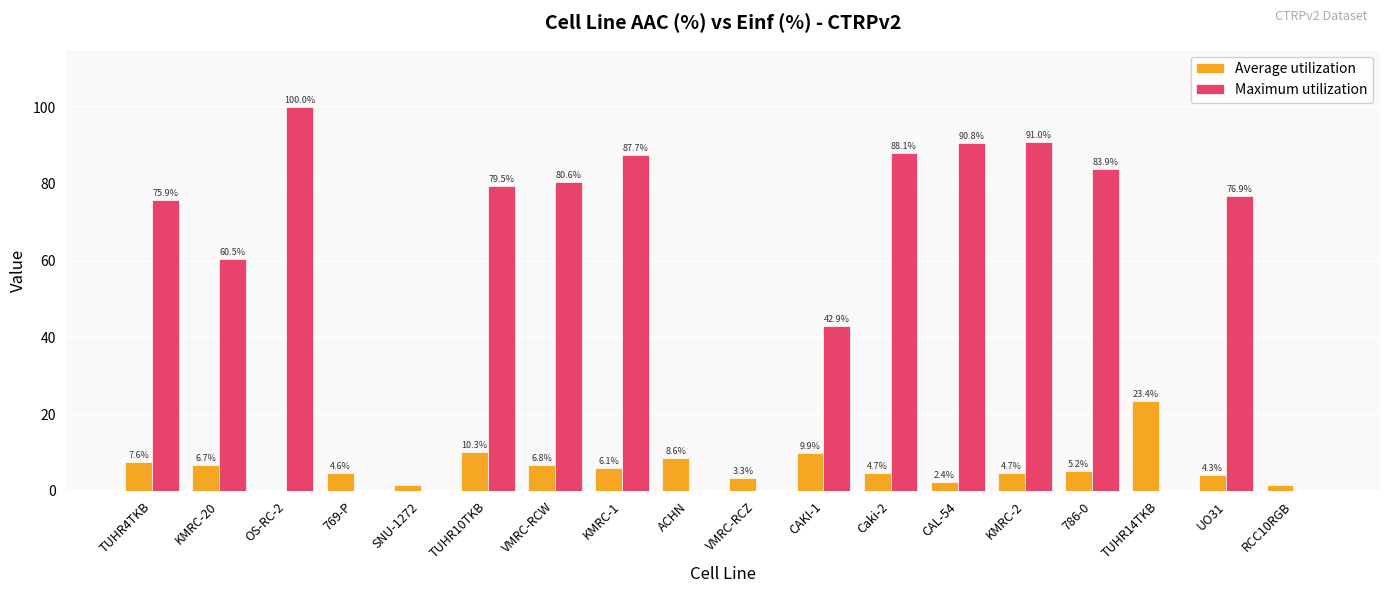

The Average utilization series shows 4.3 at UO31. True or false?

True